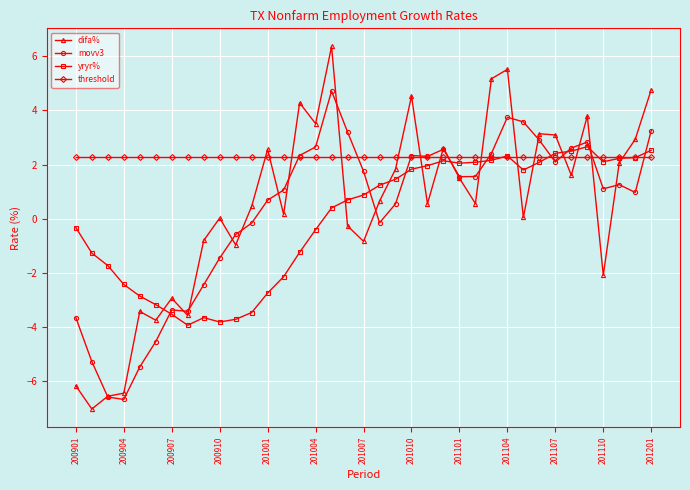

How many series are shown in this chart?

4